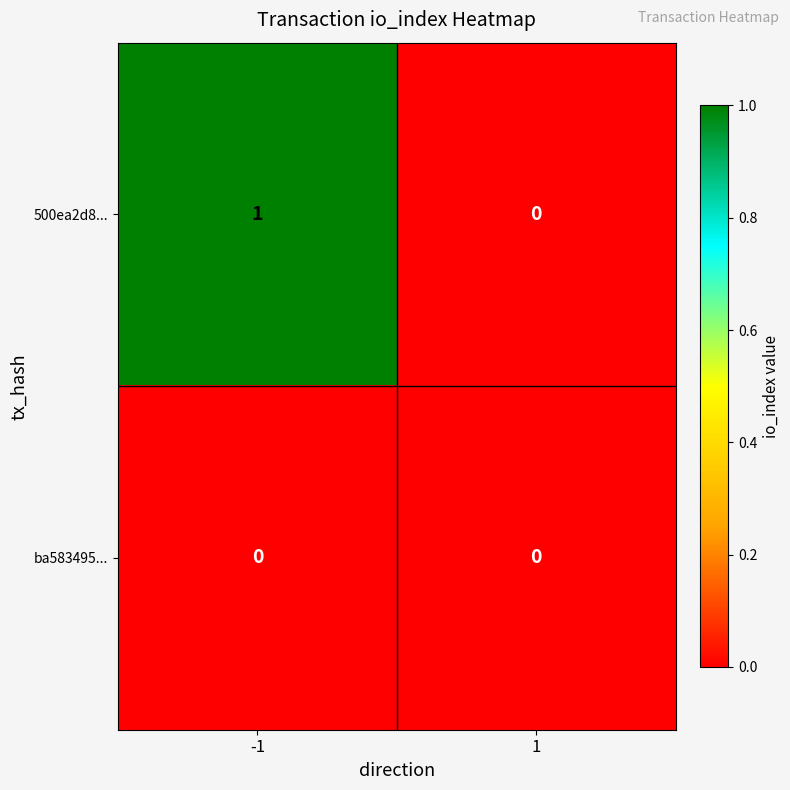

At which category is the sum across all series the highest?

-1